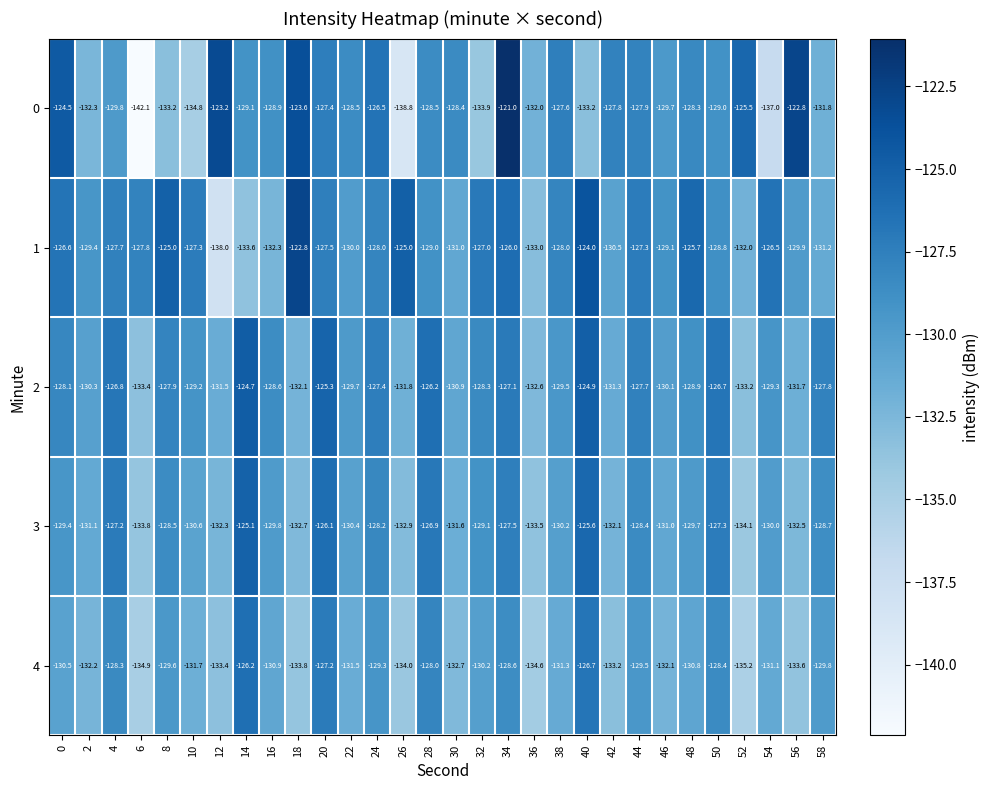

List the labels in order of 4 value, smallest first.

52, 6, 36, 26, 18, 56, 12, 42, 30, 2, 46, 10, 22, 38, 54, 16, 48, 0, 32, 58, 8, 44, 24, 34, 50, 4, 28, 20, 40, 14